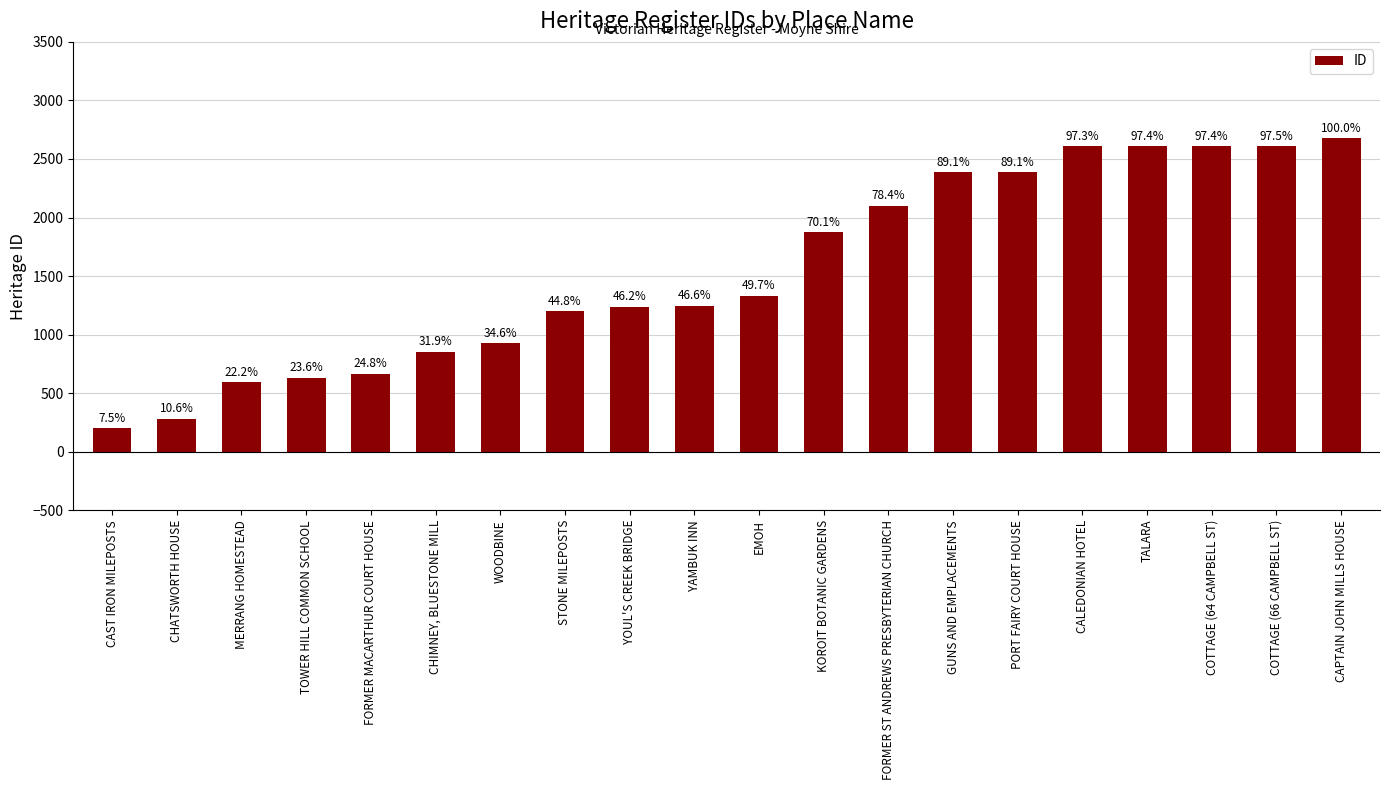

What is the label of the 7th bar from the left?

WOODBINE